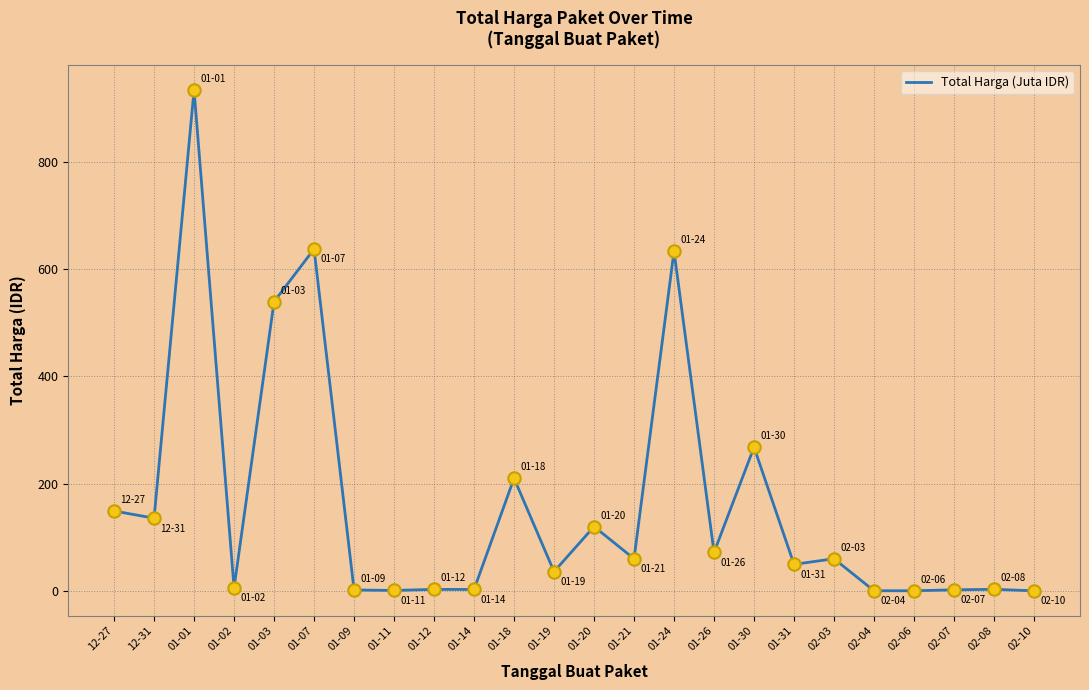

Which has a higher value, 01-26 or 02-04?

01-26